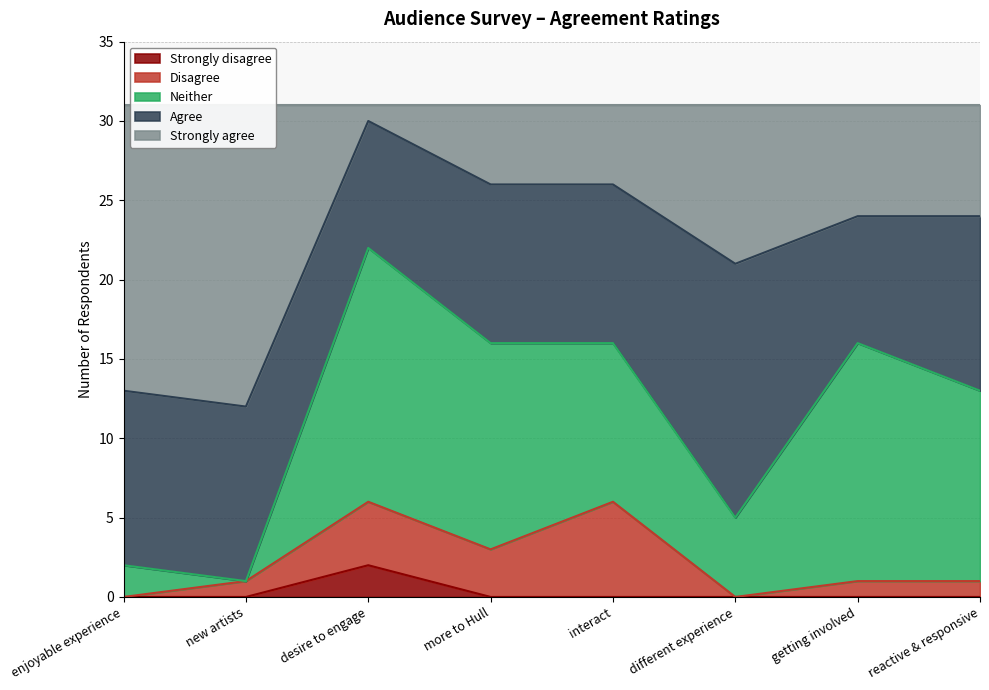

What position from the left is new artists?

2